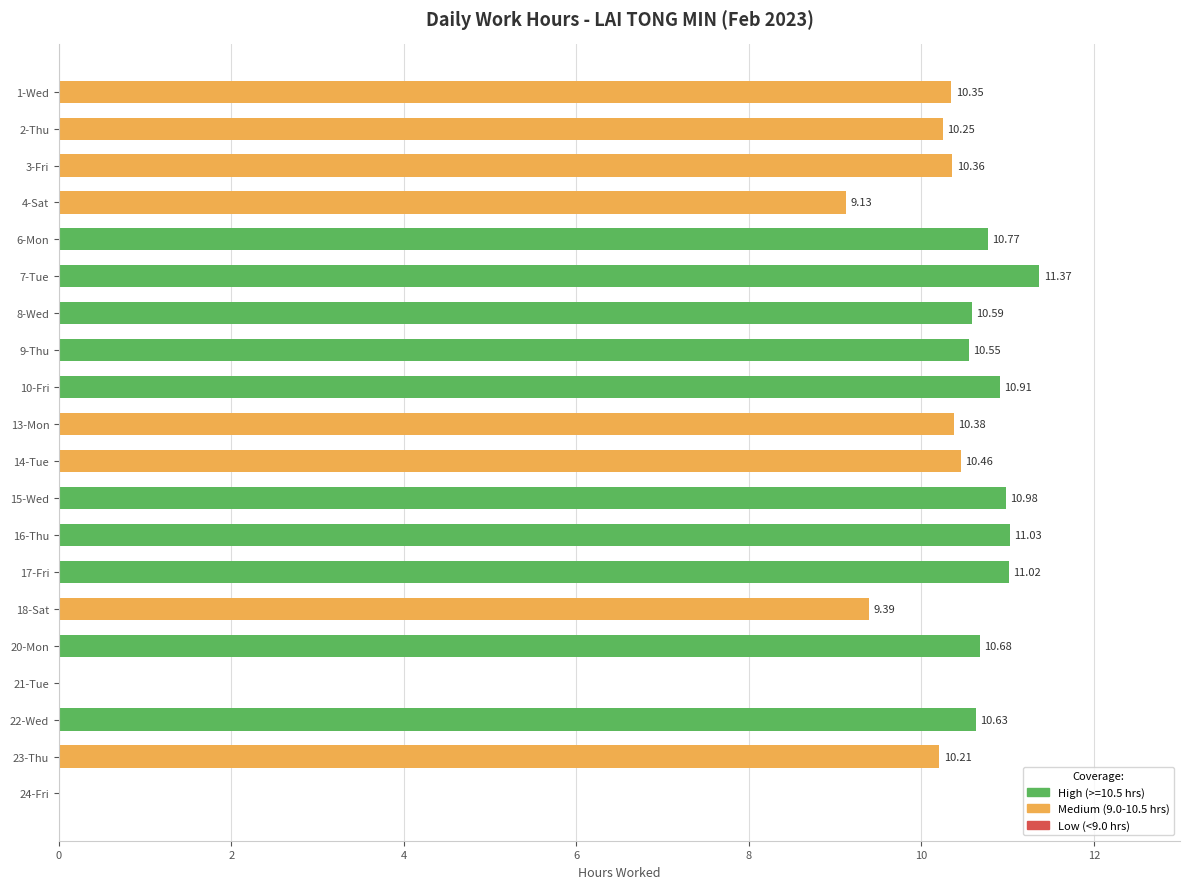

Count the number of categories in the chart.

20